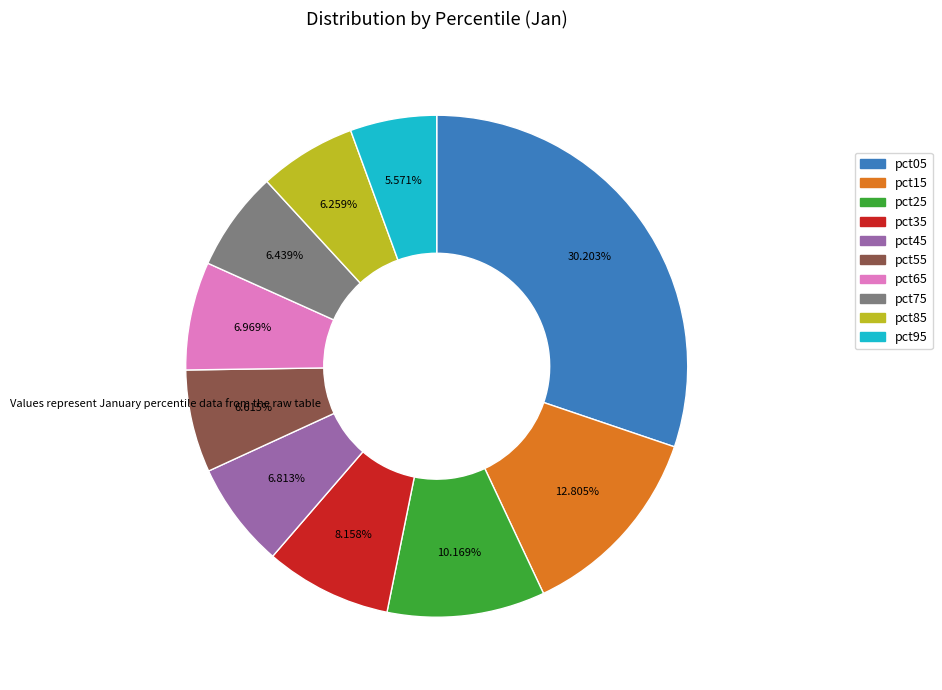

To the nearest percent, what portion does pct65 represent?

7%